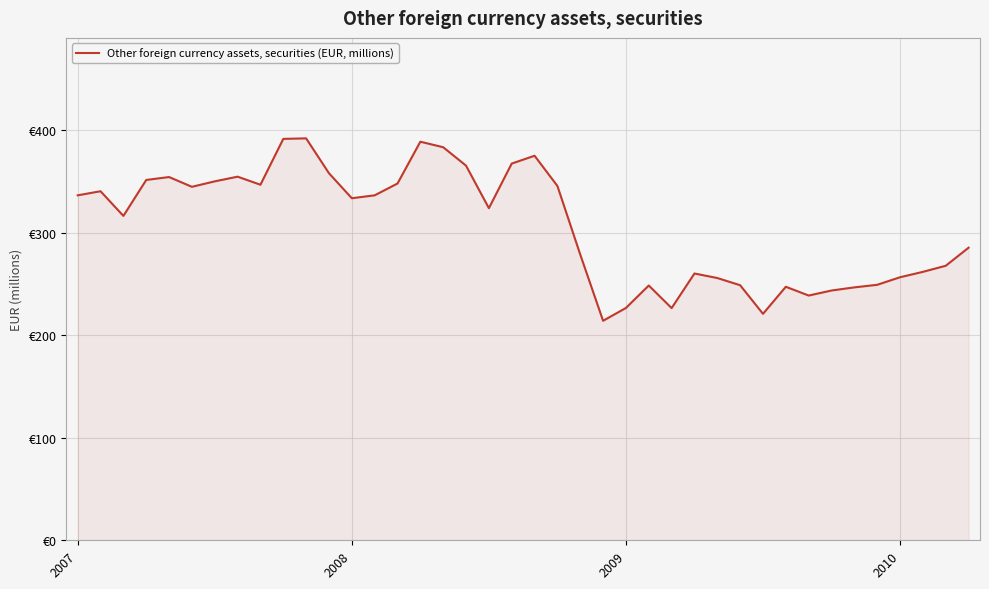

What is the difference between the maximum and second lowest values?

171.3